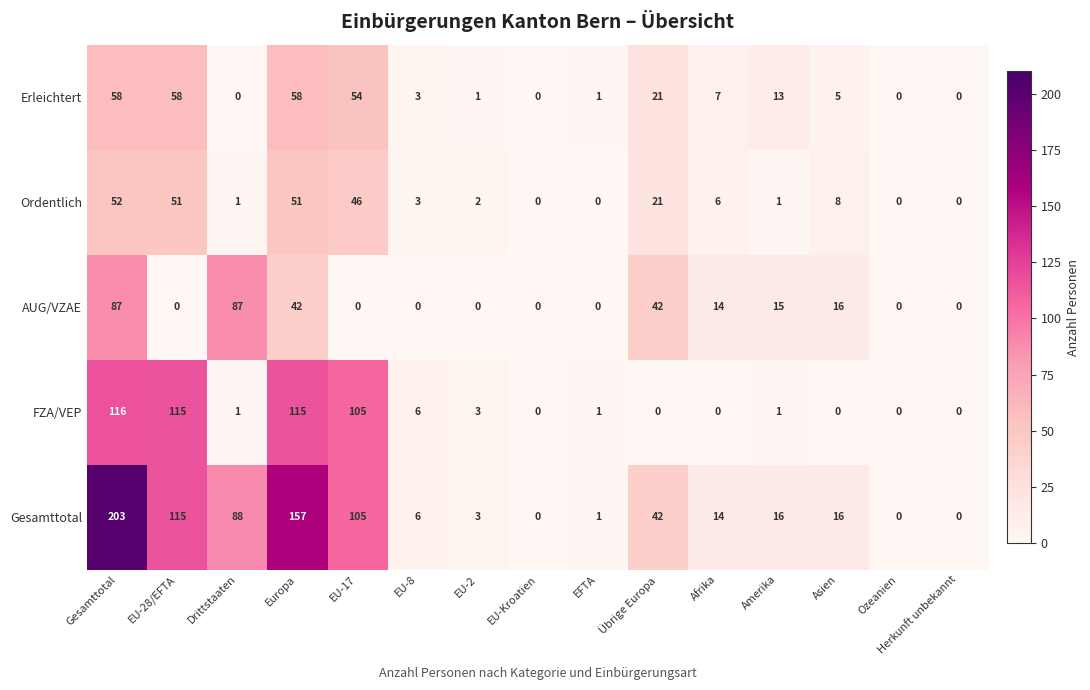

What is the total value across all series at EU-28/EFTA?

339